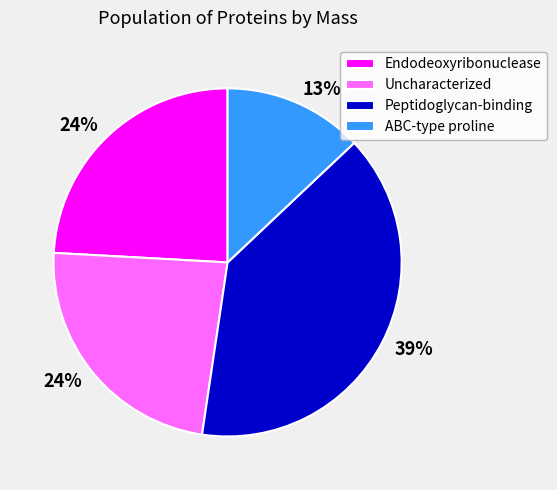

Count the number of slices in the pie.

4